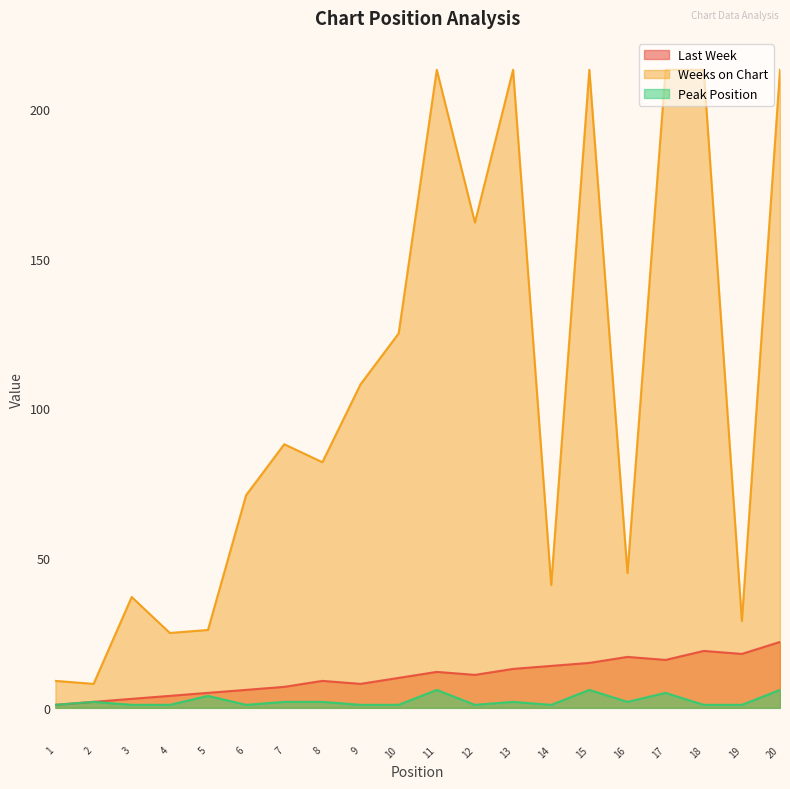

What is the average value of the Last Week series?

11